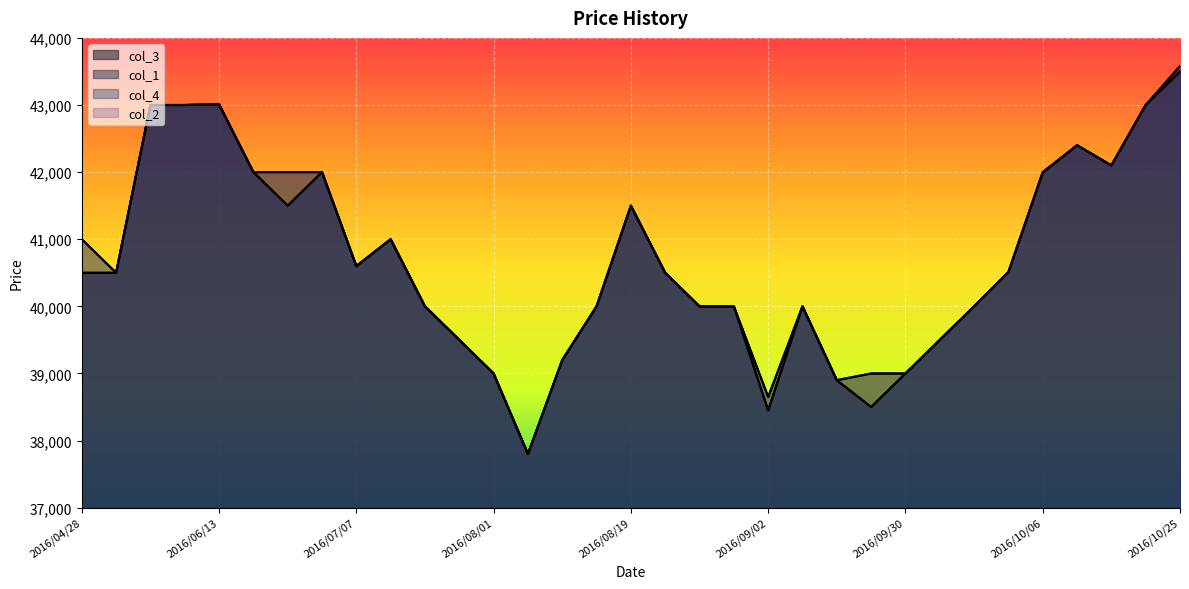

At which label does col_1 first exceed 40500?

2016/06/01